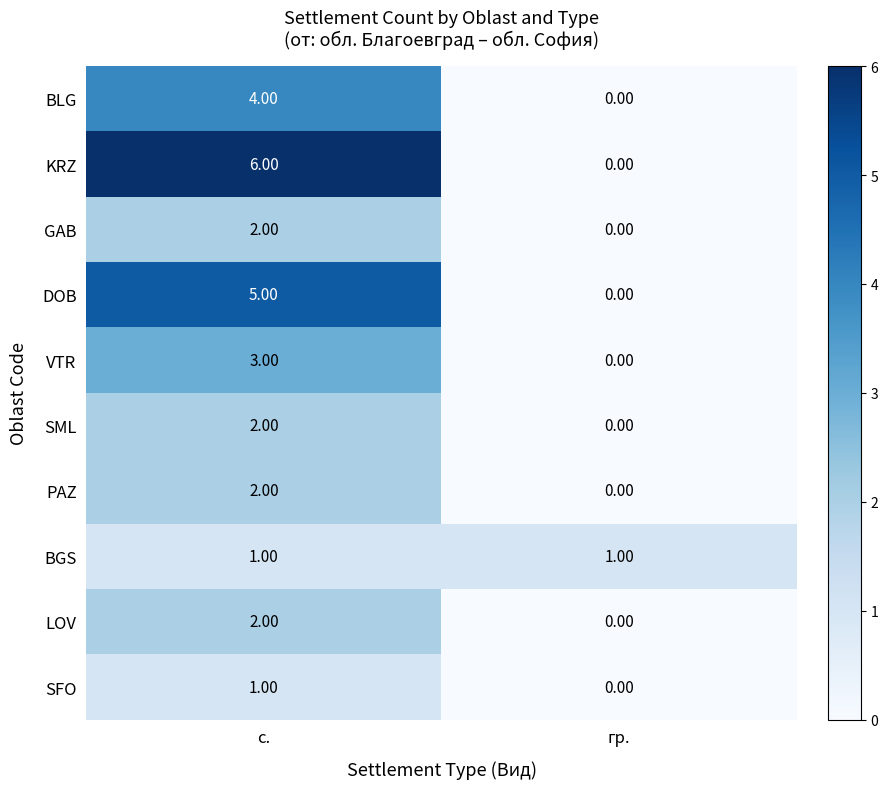

Which series changed the most between с. and гр.?

KRZ